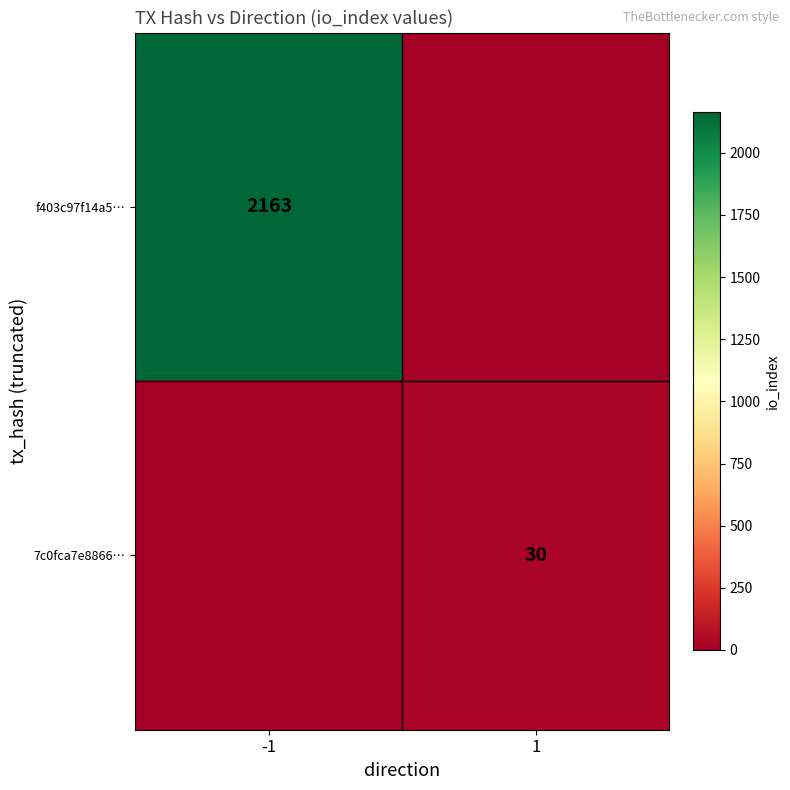

Which label corresponds to the smallest value in the chart?

1